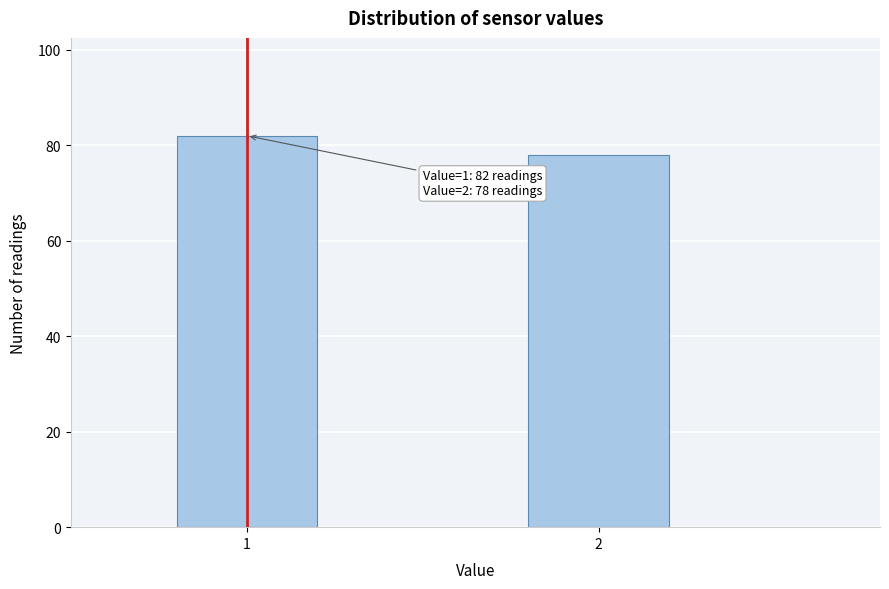

Reading left to right, what are all the values shown in this chart?

82	78